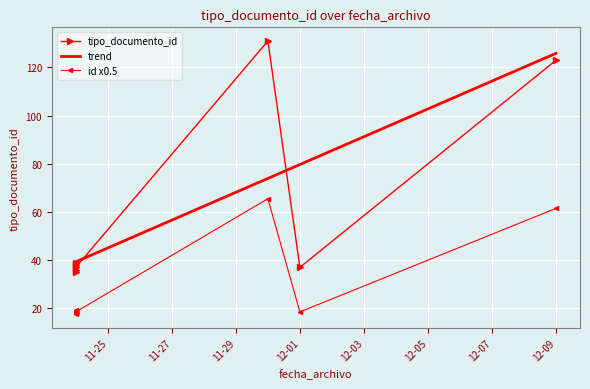

What is the difference between the maximum and minimum values in the trend series?

86.6